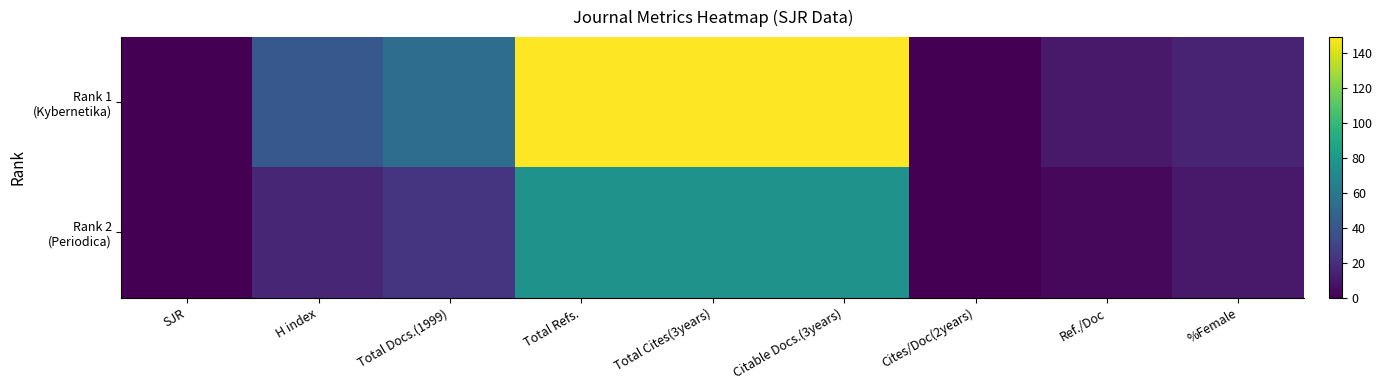

At how many categories does at least one series exceed 91?

3